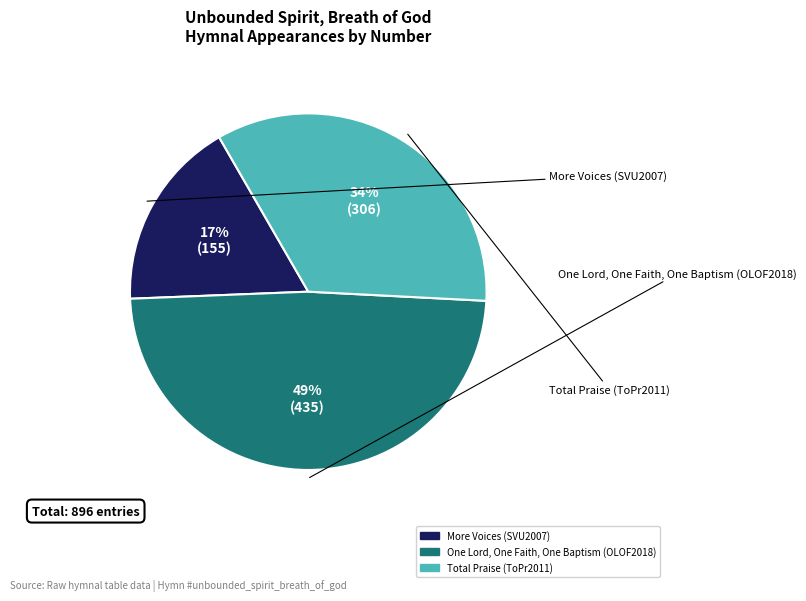

How many segments does this pie chart have?

3